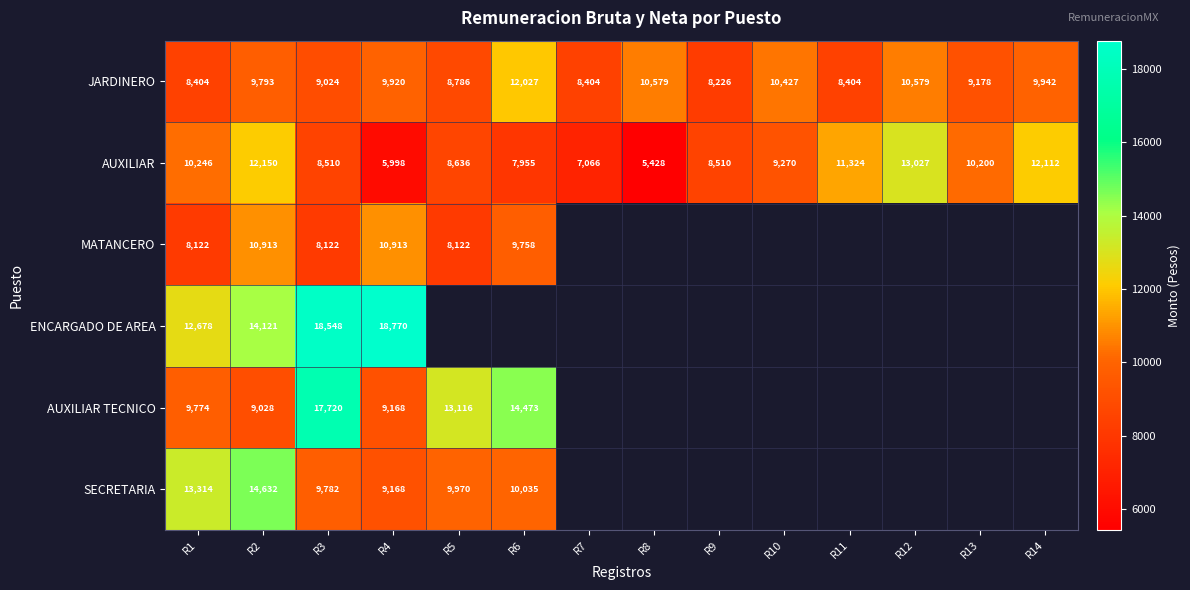

What is the maximum value for AUXILIAR?

13027